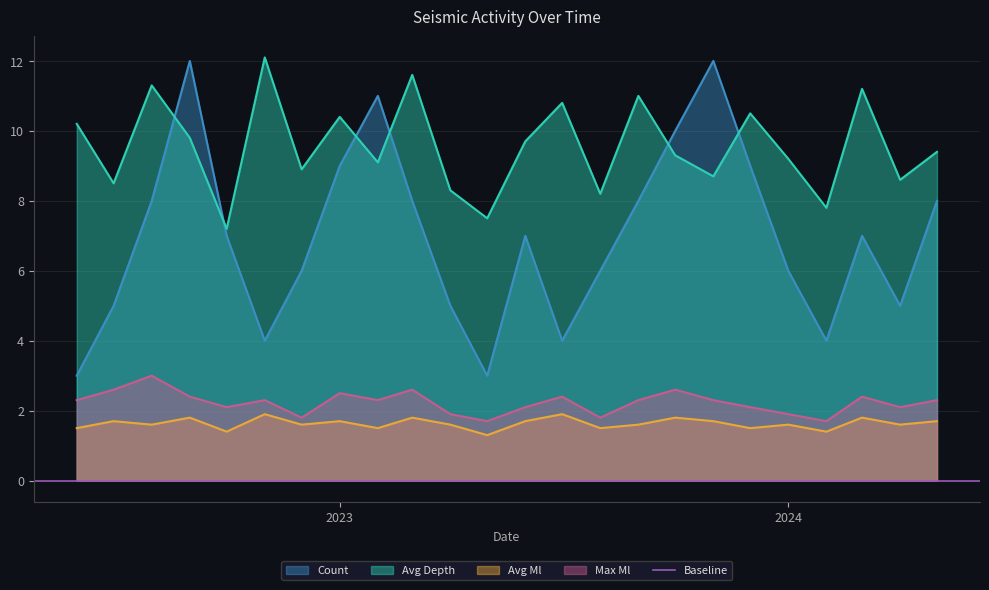

What is the lowest value of the Max Ml series?

1.7